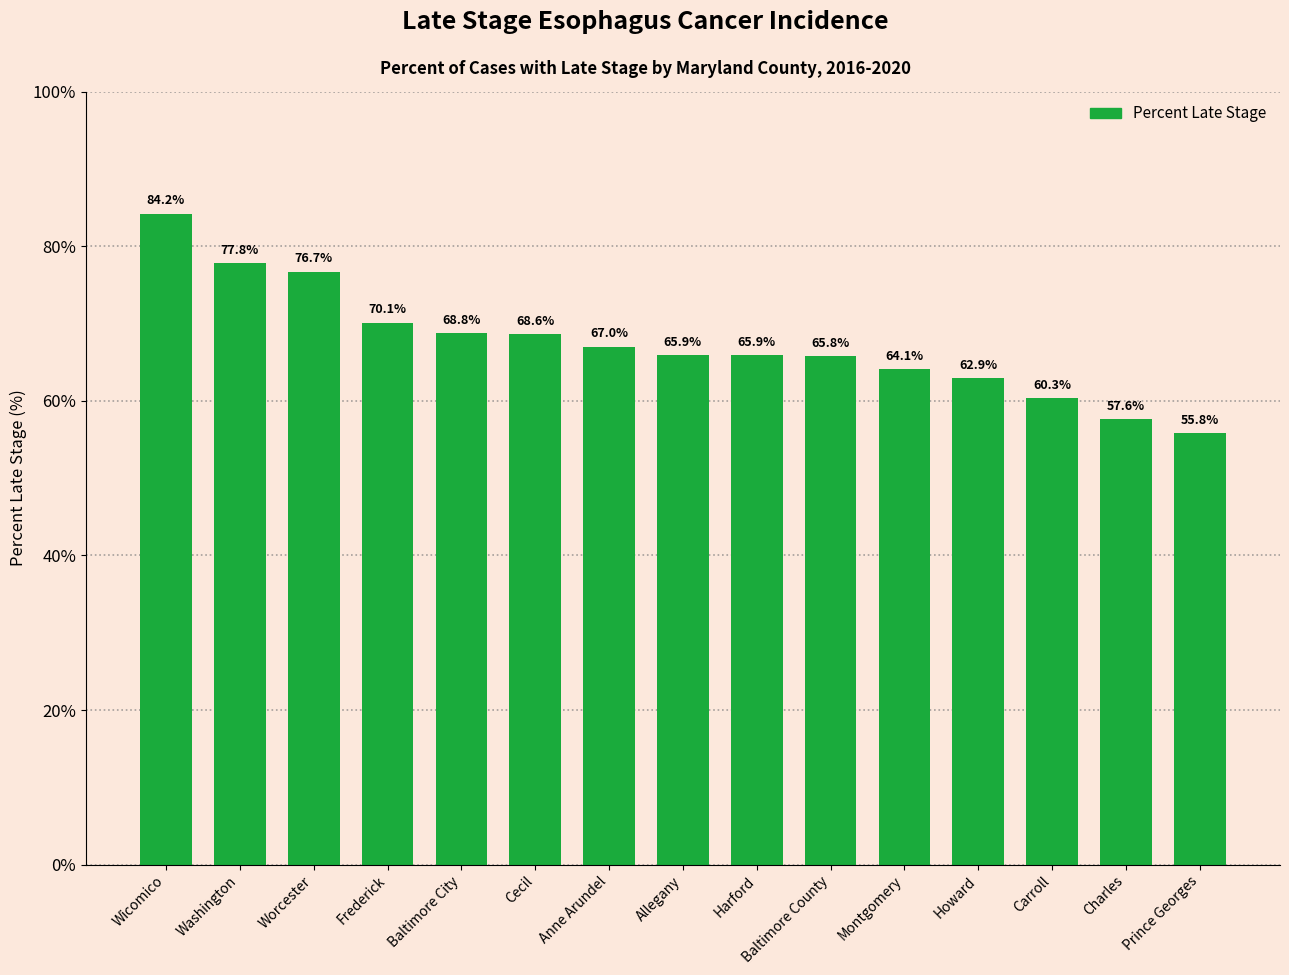

What is the difference between the maximum and minimum values?

28.4